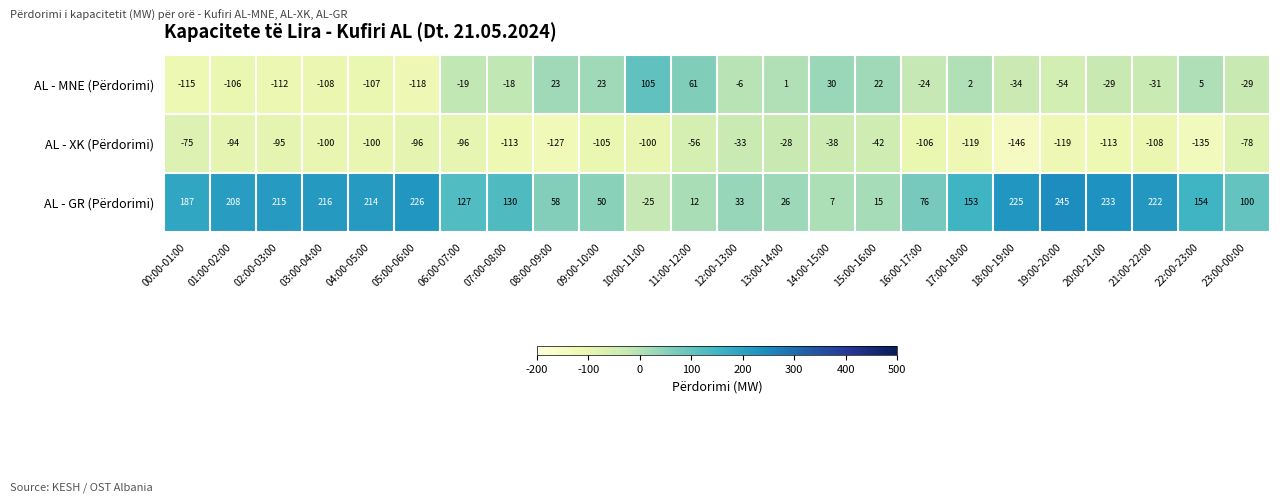

What is the difference between the highest and lowest values at 21:00-22:00?

330